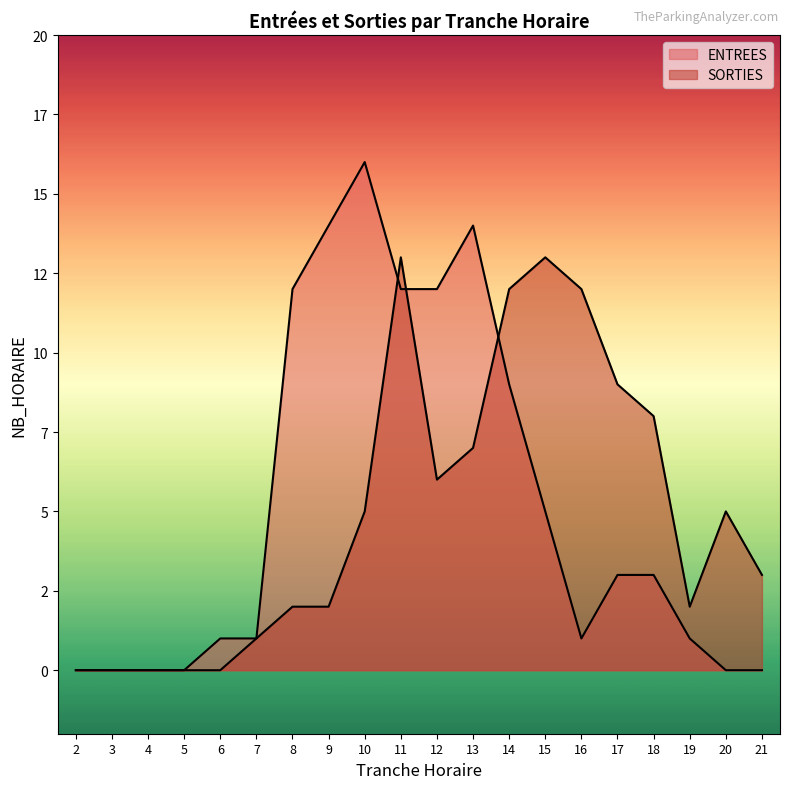

How many lines are shown in the chart?

2